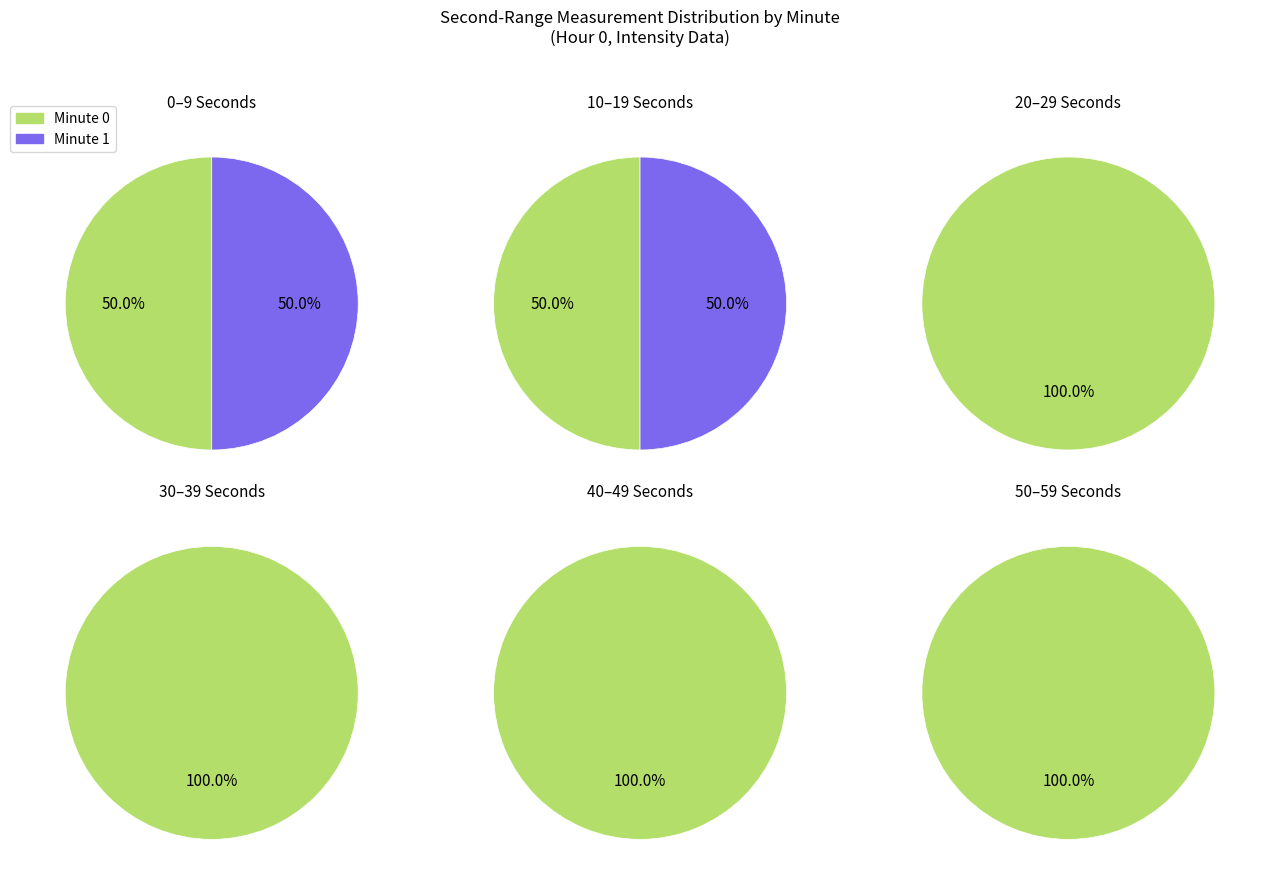

Do 1 and 3 together represent more than half of the pie?

No